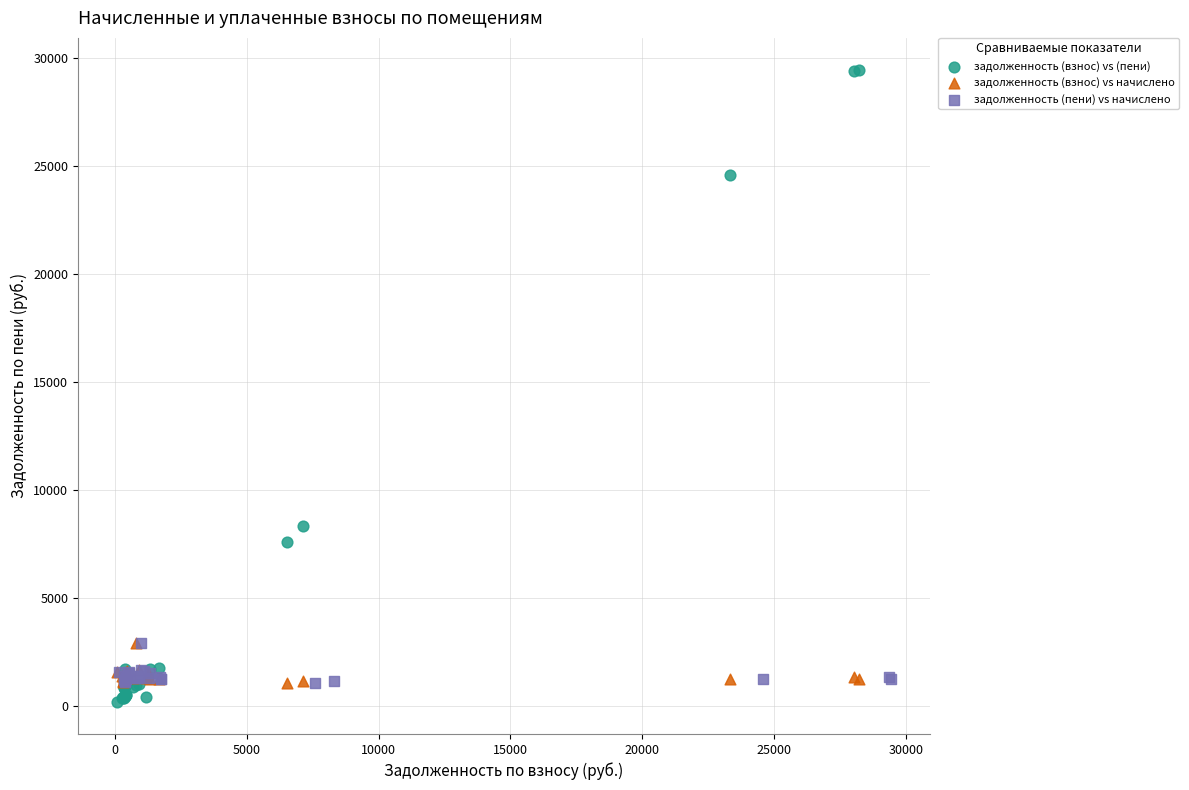

What are all the series names shown in the legend?

задолженность (взнос) vs (пени), задолженность (взнос) vs начислено, задолженность (пени) vs начислено